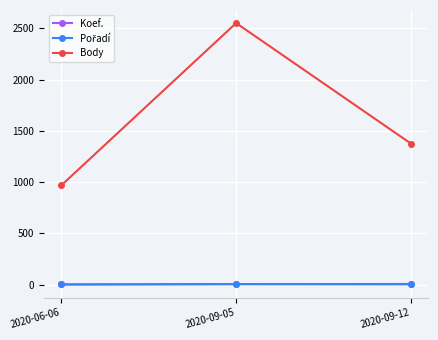

At how many categories does at least one series exceed 454?

3